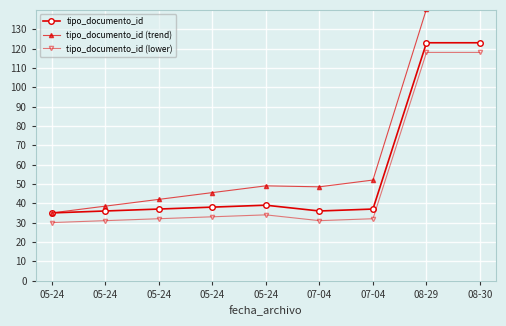

Reading left to right, transcribe all the data shown in this chart.

tipo_documento_id: 05-24=35.0	05-24=36.0	05-24=37.0	05-24=38.0	05-24=39.0	07-04=36.0	07-04=37.0	08-29=123.0	08-30=123.0
tipo_documento_id (trend): 05-24=35.0	05-24=38.5	05-24=42.0	05-24=45.5	05-24=49.0	07-04=48.5	07-04=52.0	08-29=140.5	08-30=143.0
tipo_documento_id (lower): 05-24=30.0	05-24=31.0	05-24=32.0	05-24=33.0	05-24=34.0	07-04=31.0	07-04=32.0	08-29=118.0	08-30=118.0